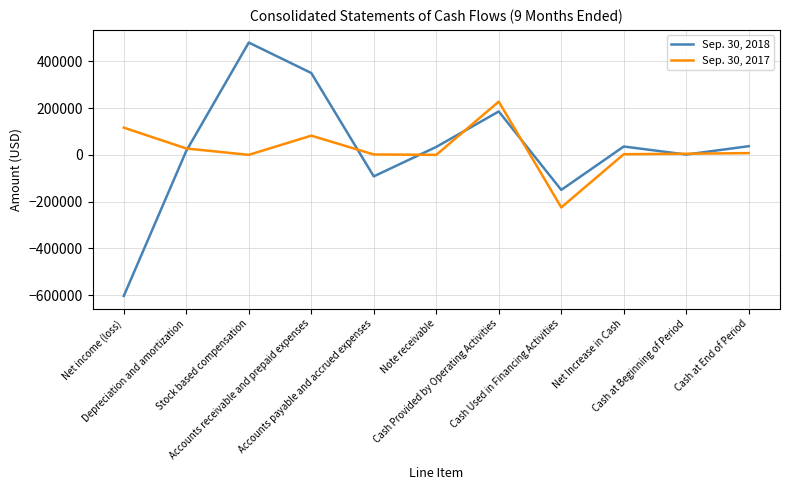

Between which two adjacent categories do Sep. 30, 2017 and Sep. 30, 2018 first intersect?

Depreciation and amortization and Stock based compensation